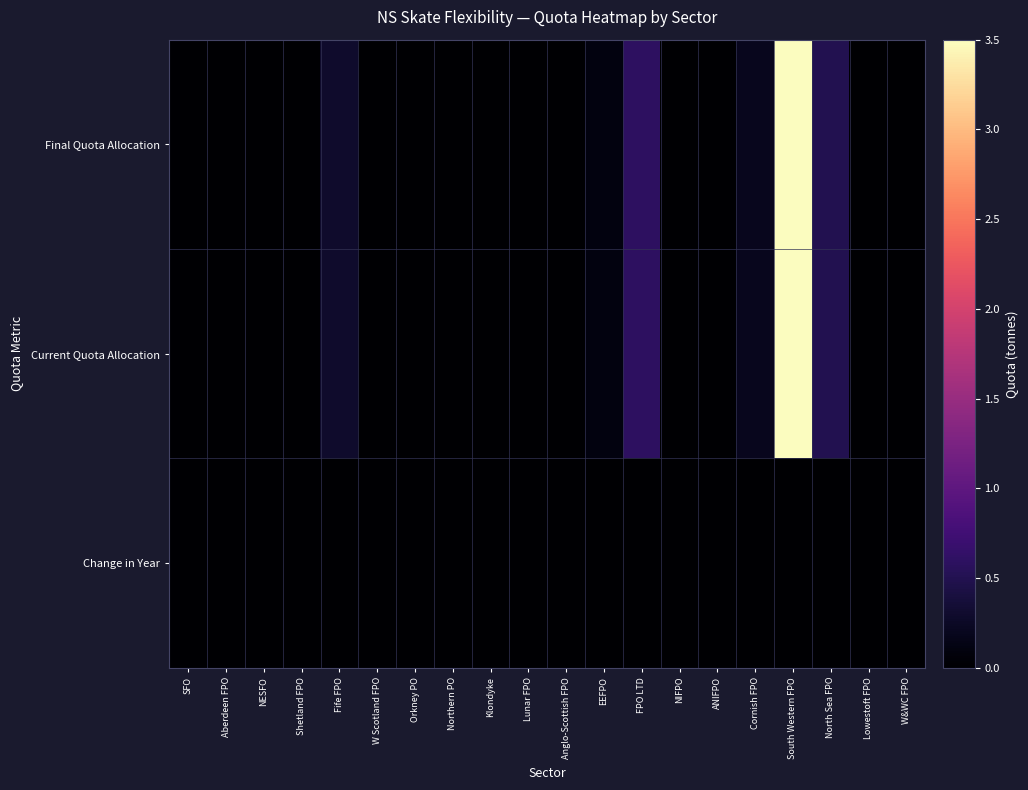

At how many categories does at least one series exceed 2?

1